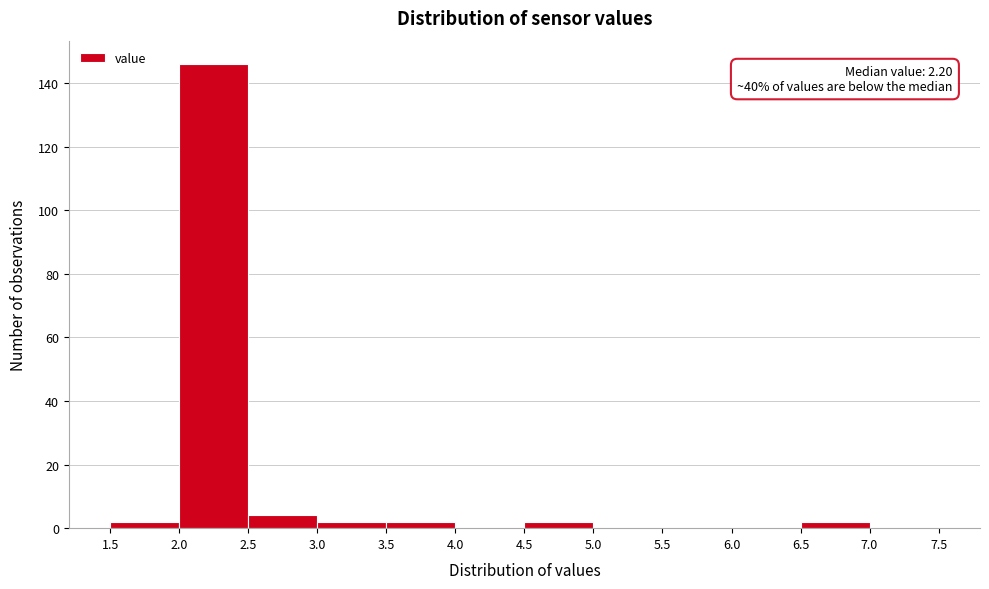

Which range on the x-axis has the tallest bar?

2.0 to 2.5